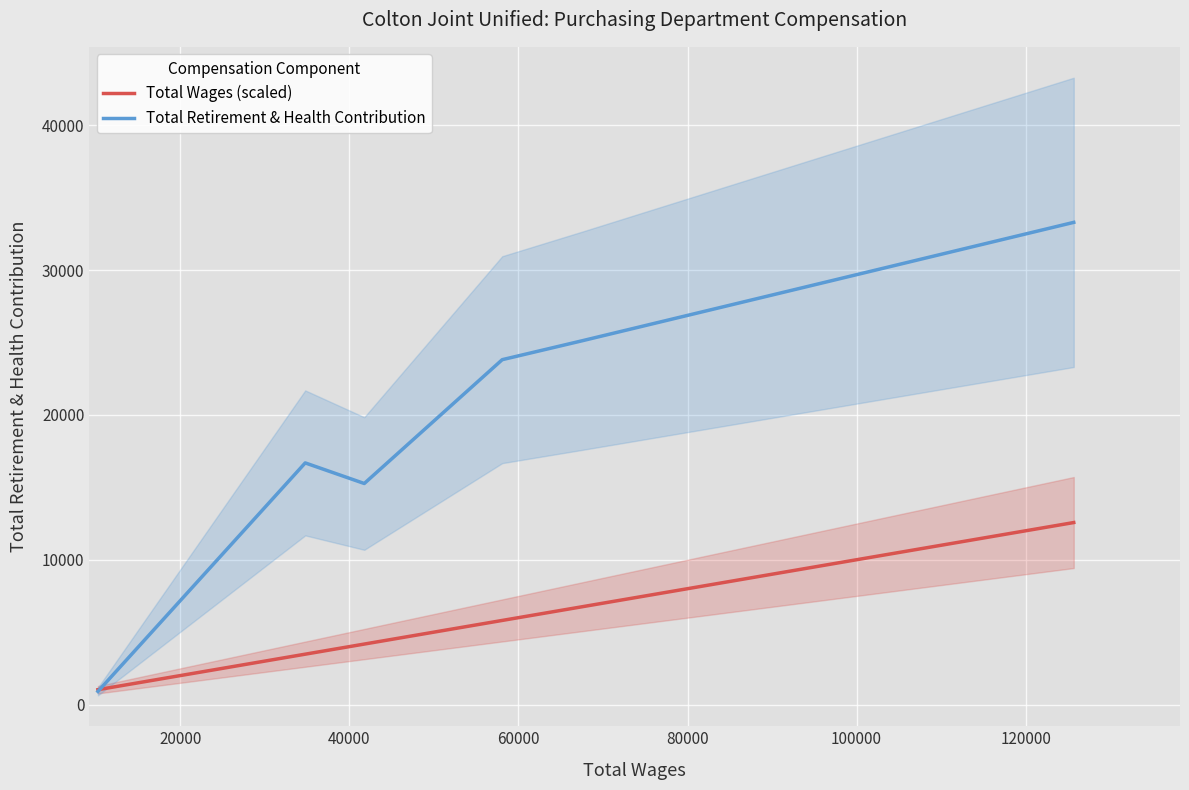

What is the highest value of the Total Retirement & Health Contribution series?

33298.0